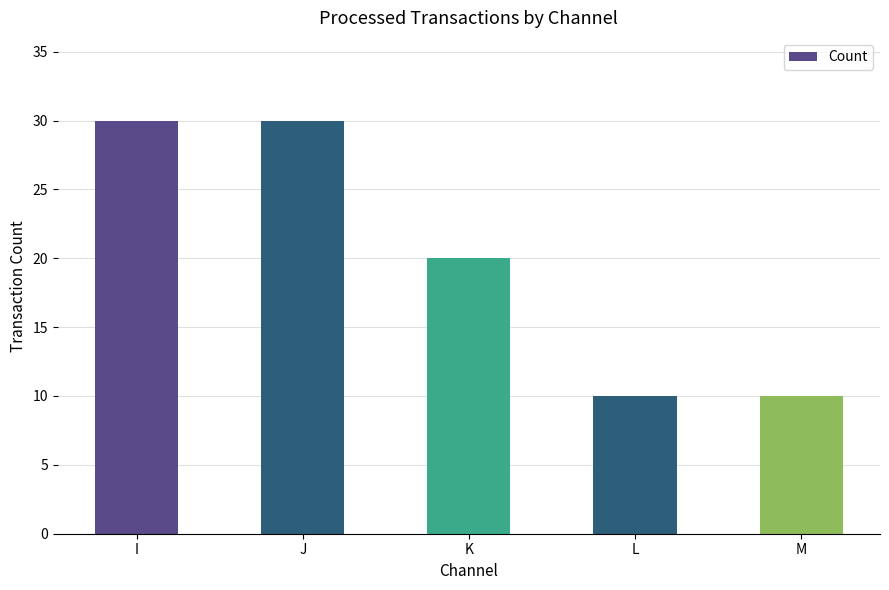

How many categories are shown in the chart?

5